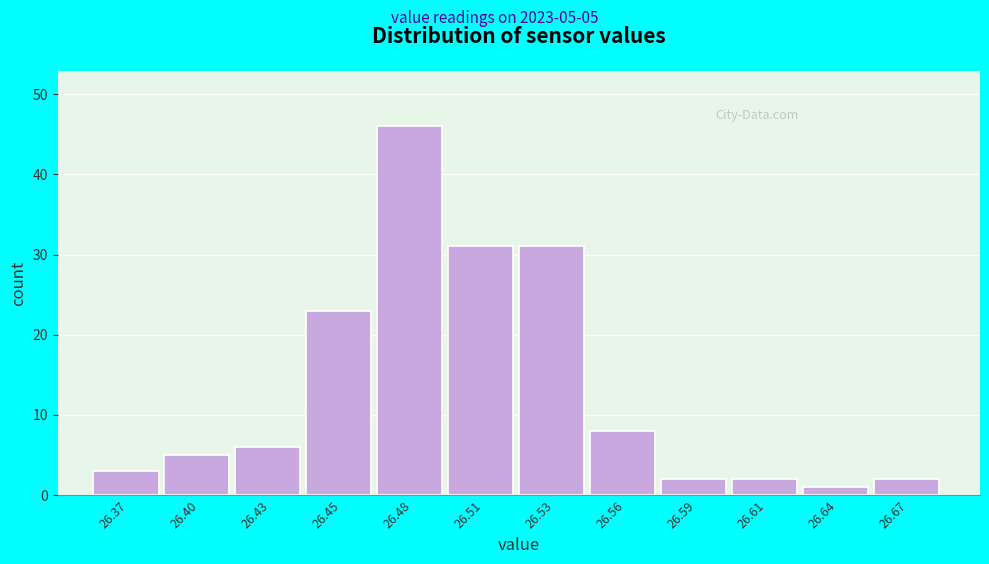

Over which range of the x-axis is the bar tallest?

26.465 to 26.495